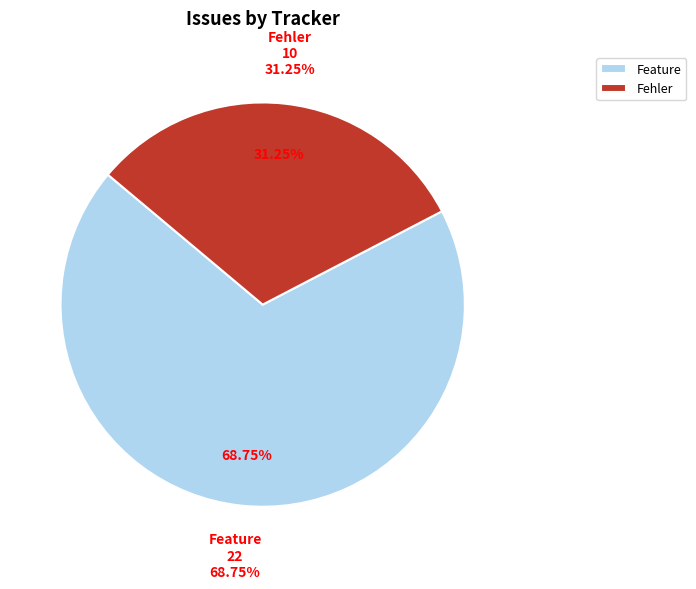

Does any single category account for the majority?

Yes